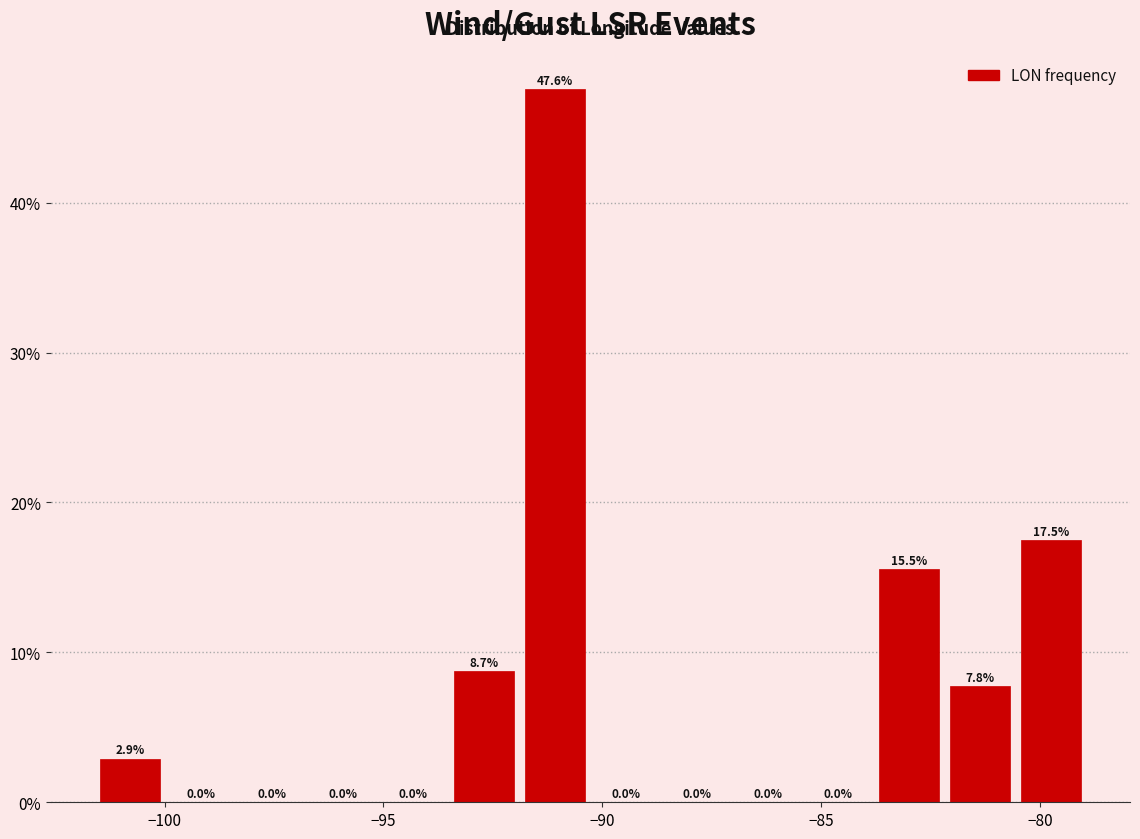

Around what value on the x-axis is the tallest bar? Give the approximate position of its centre, as read against the axis.

-91.0